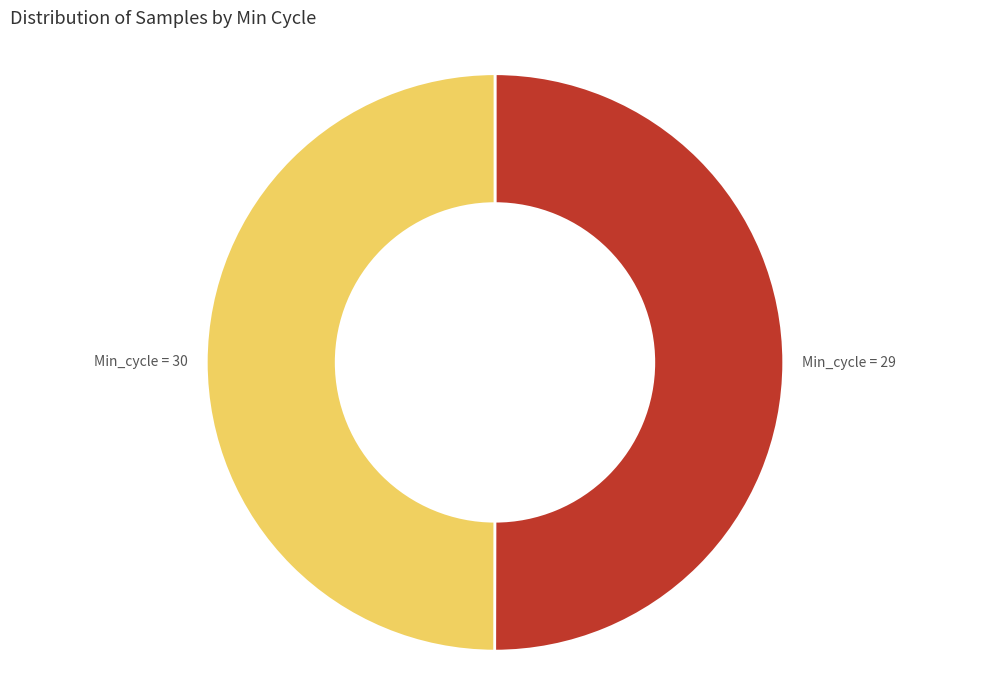

The Min_cycle = 29 slice represents 58% of the pie. True or false?

False